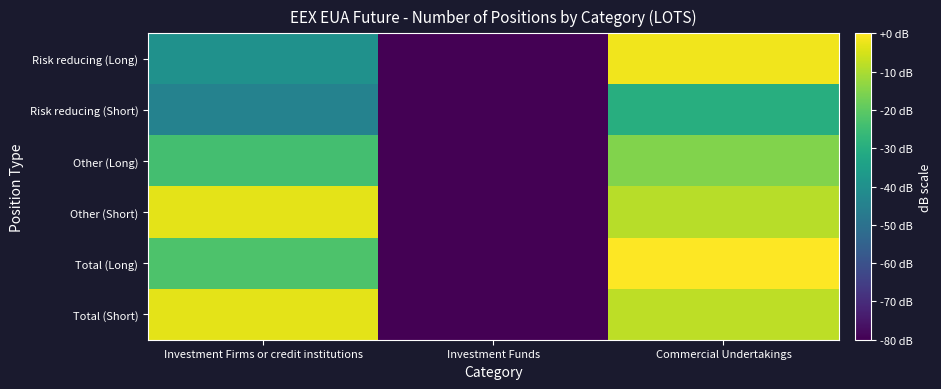

What is the spread (max minus min) of values at Commercial Undertakings?

29.9